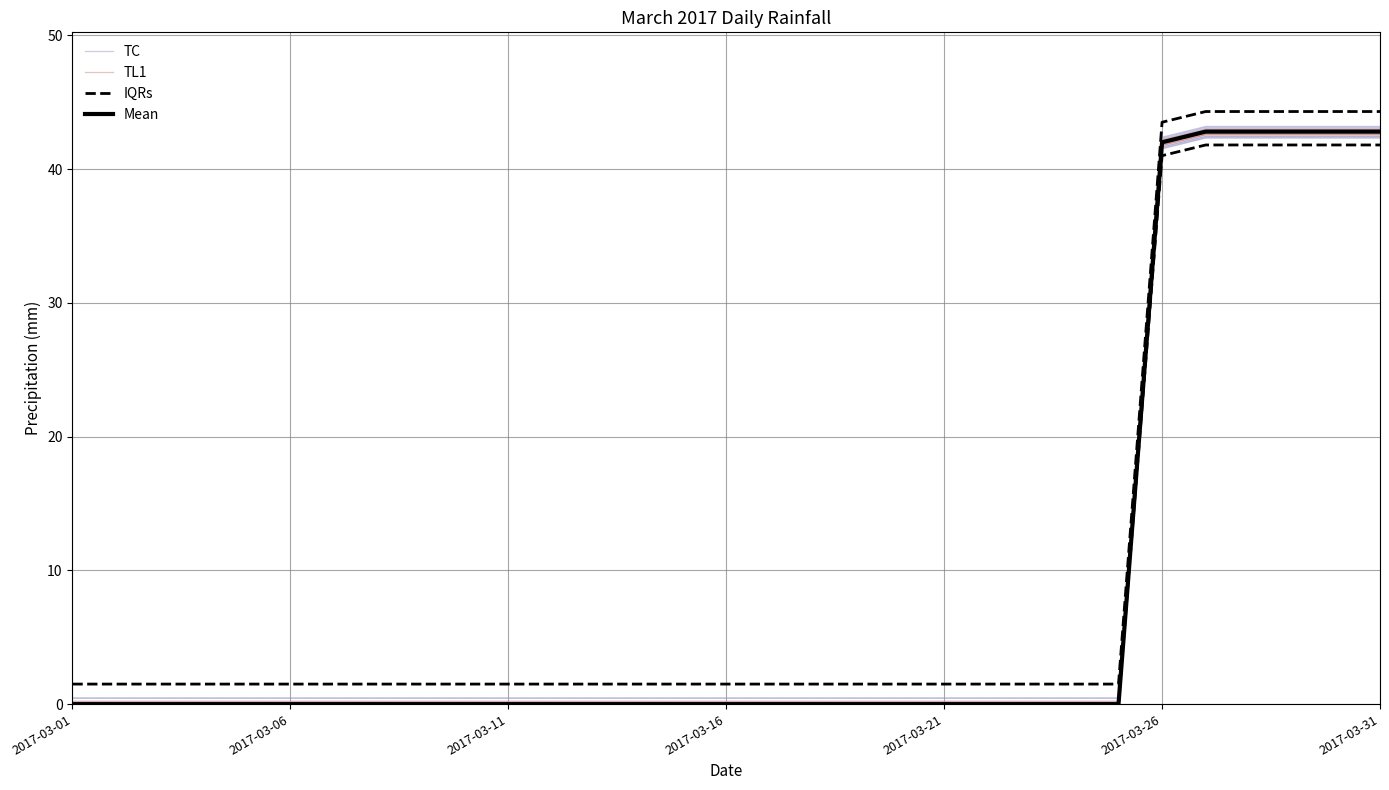

What is the maximum value shown in the chart?

44.3